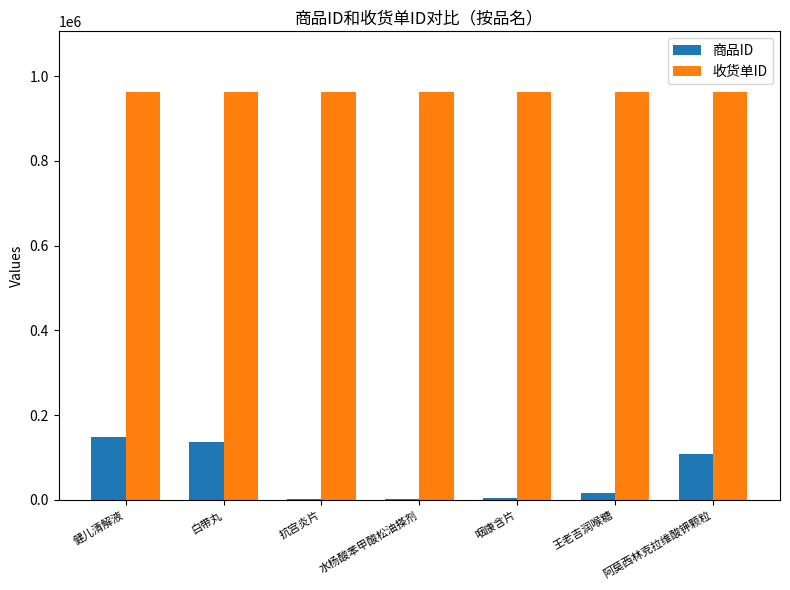

At which label is 商品ID closest to 74731?

阿莫西林克拉维酸钾颗粒